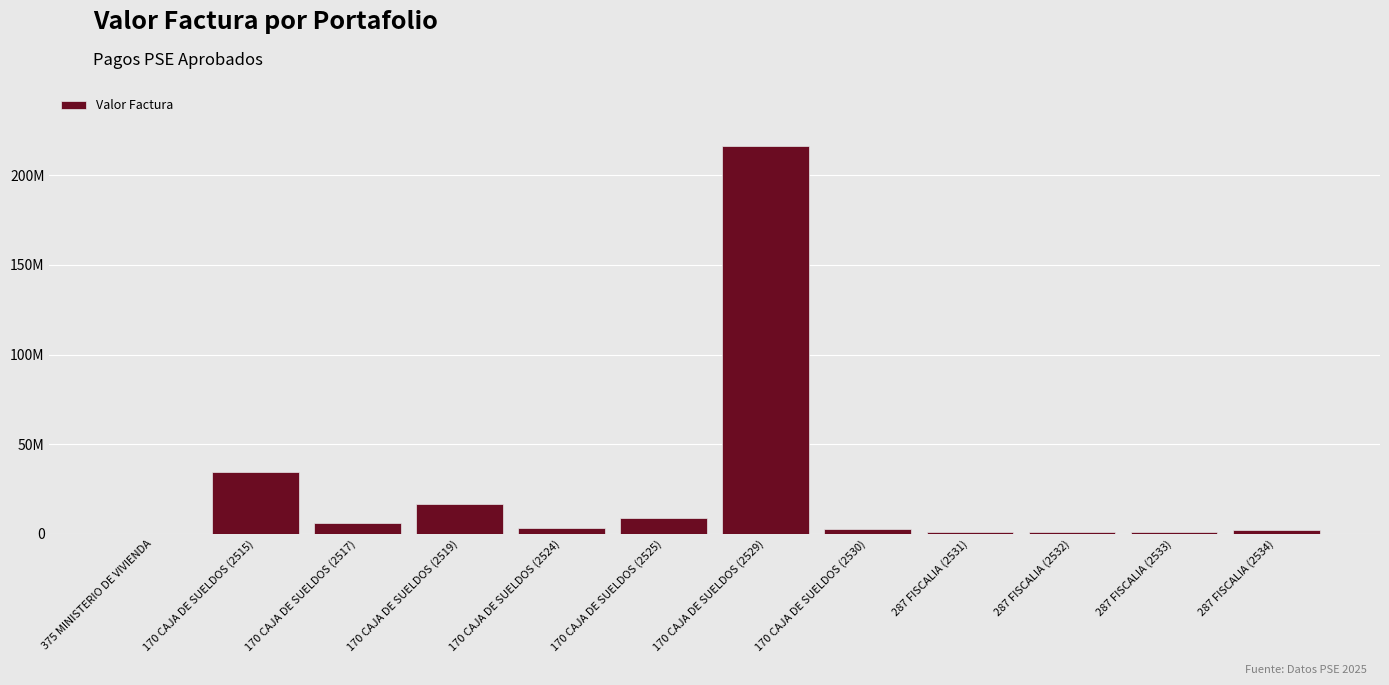

Is it true that the value at 170 CAJA DE SUELDOS (2525) is 8794211.0?

True